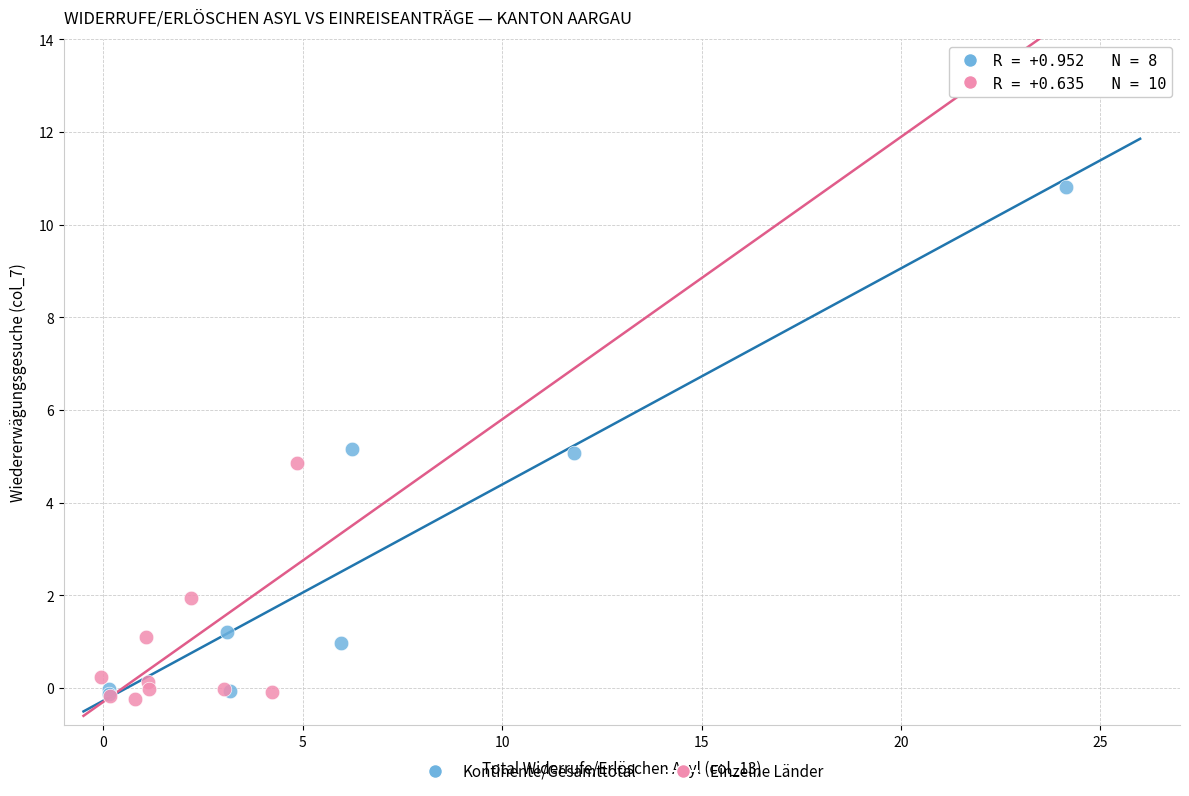

Which series reaches the maximum Y coordinate?

Kontinente/Gesamttotal